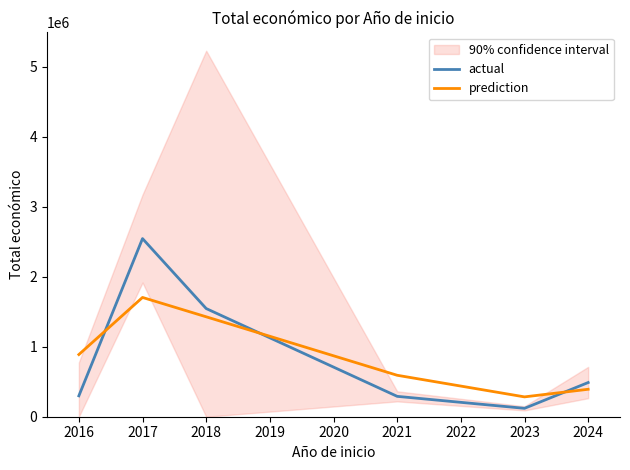

True or false: actual and prediction intersect in this chart.

True